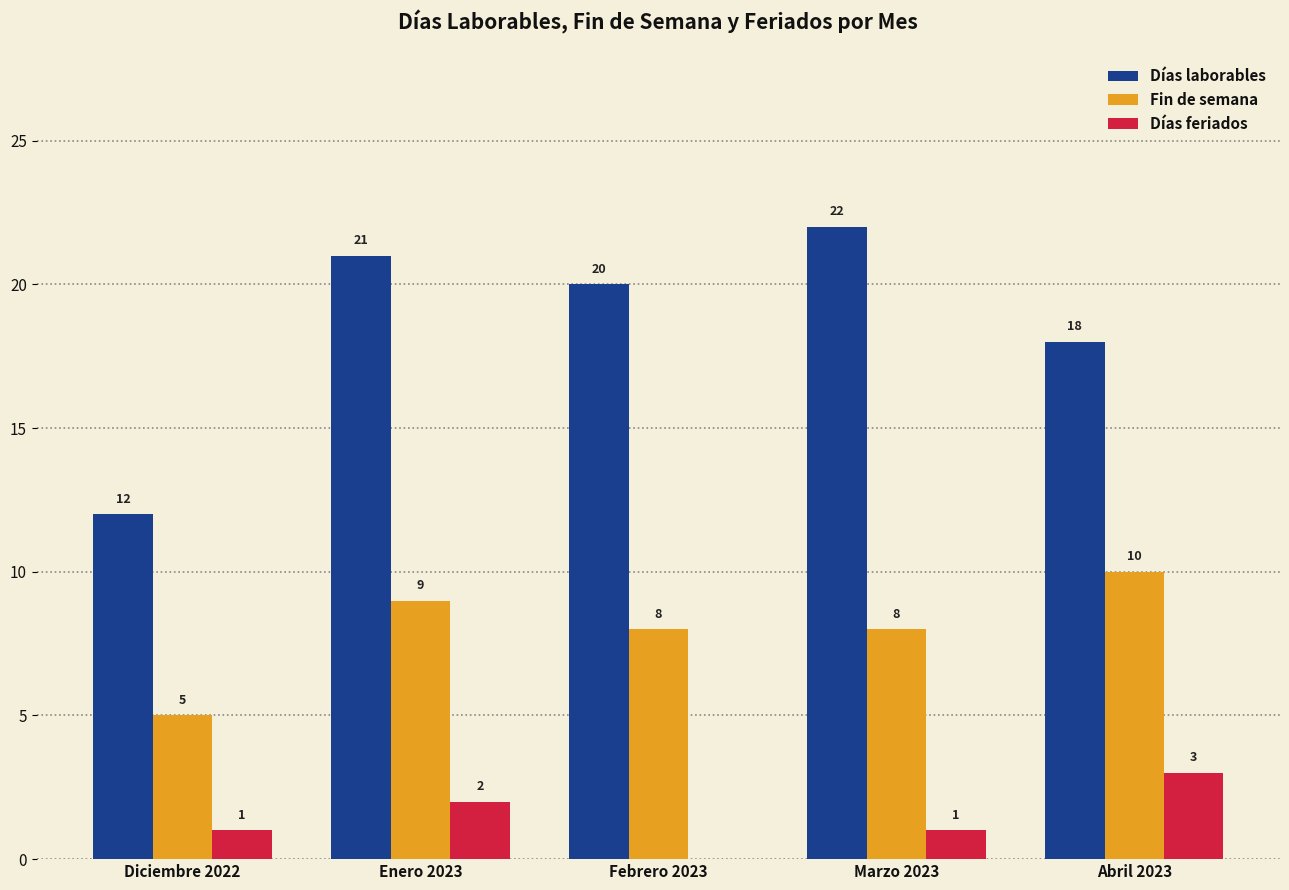

Which series has the largest range (max minus min)?

Días laborables